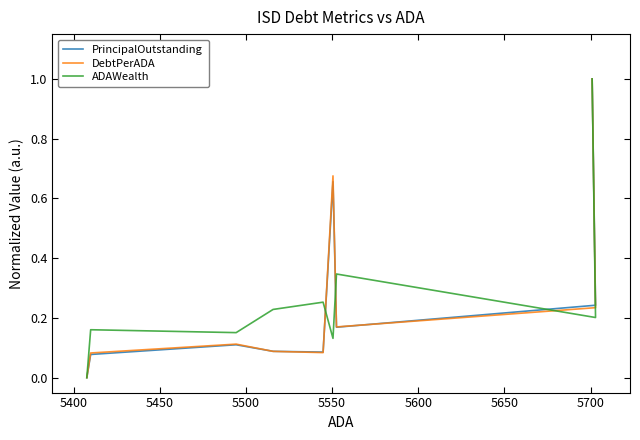

After their last crossing, which series has the higher values: PrincipalOutstanding or ADAWealth?

PrincipalOutstanding